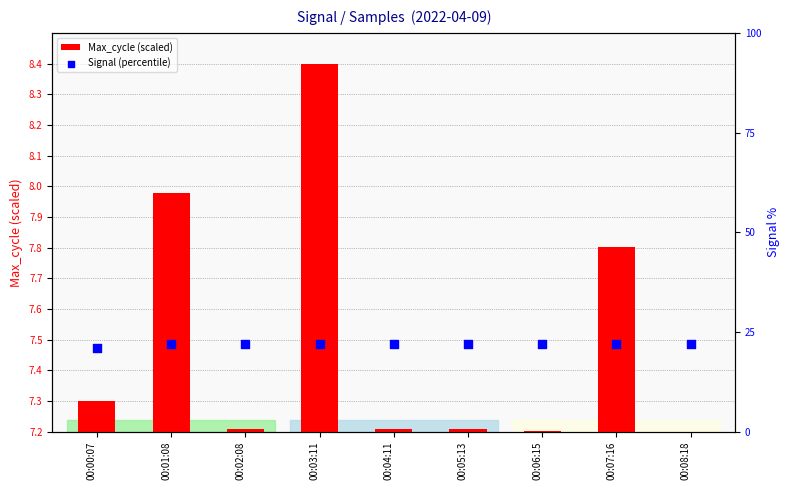

Is the value of Max_cycle (scaled) at 00:02:08 greater than the value of Signal (percentile) at 00:07:16?

No